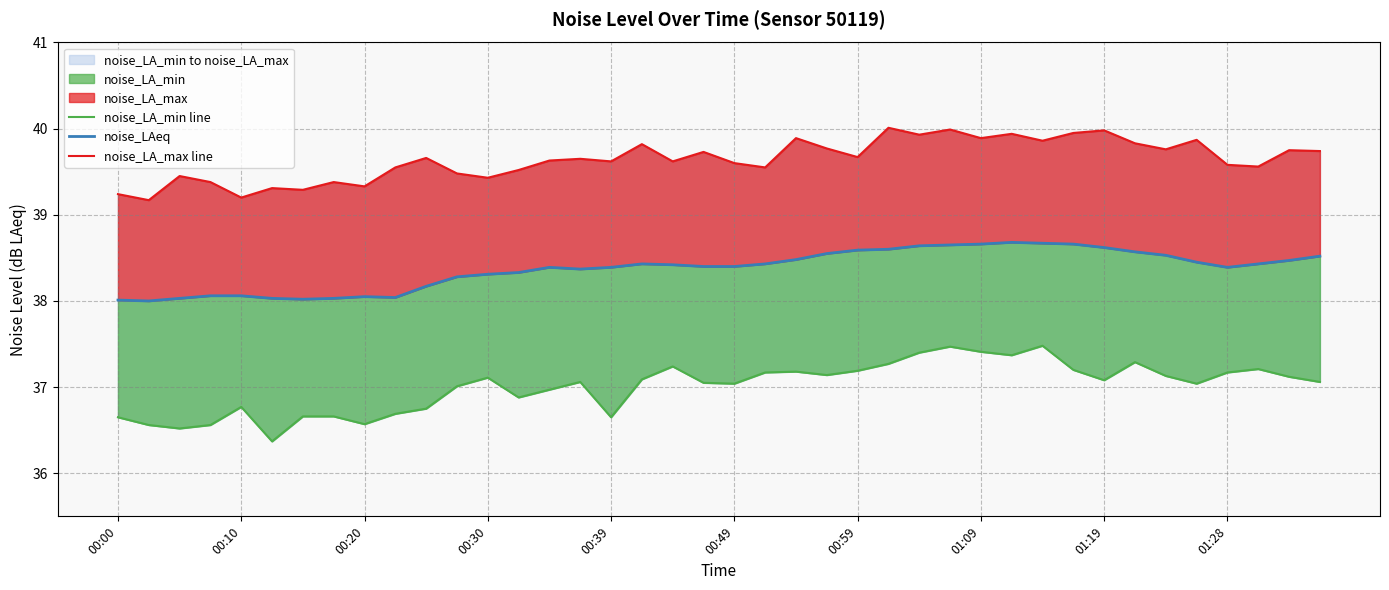

At how many categories does at least one series exceed 38?

40